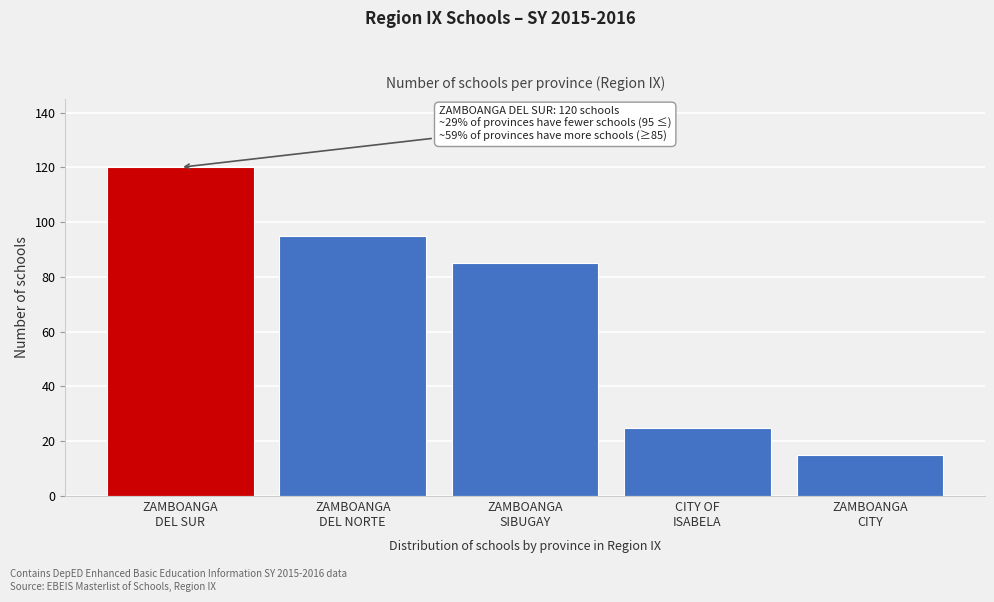

Reading left to right, transcribe all the data shown in this chart.

120	95	85	25	15